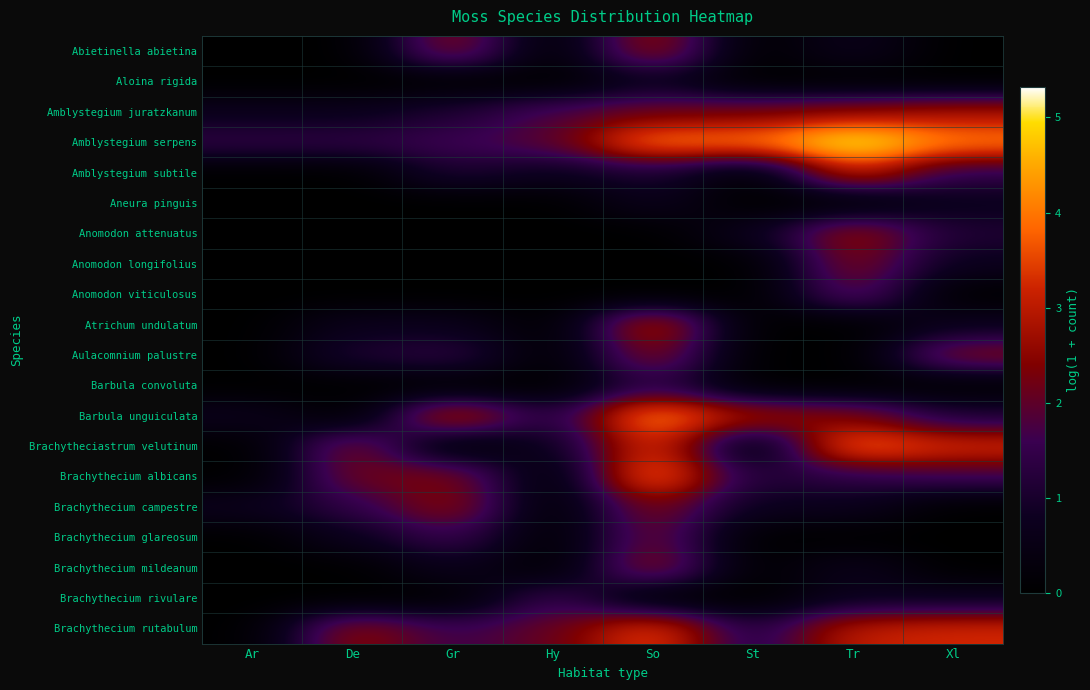

At how many categories does at least one series exceed 0?

8